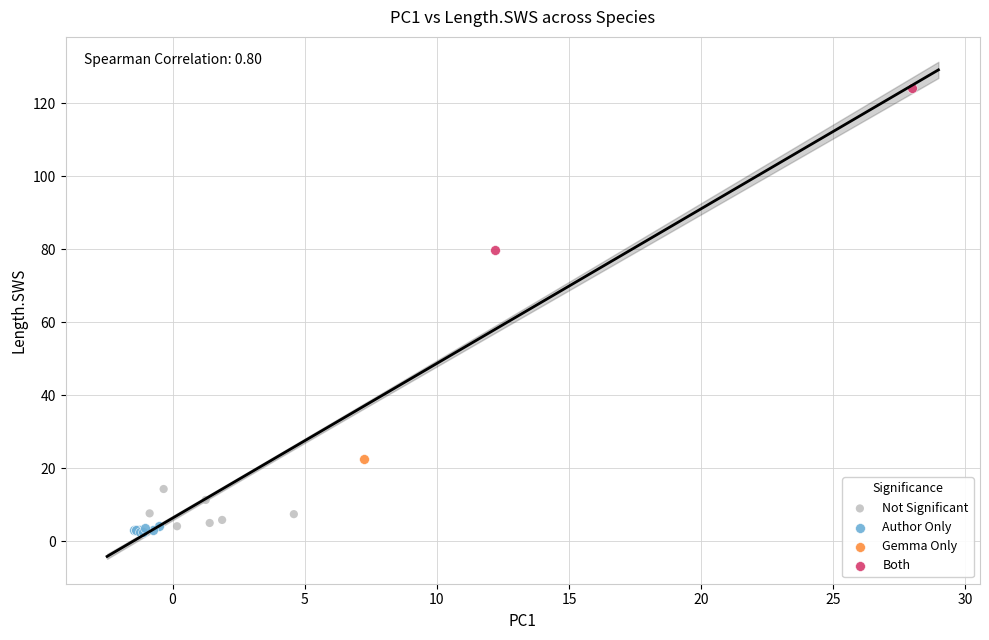

What are all the series names shown in the legend?

Not Significant, Author Only, Gemma Only, Both